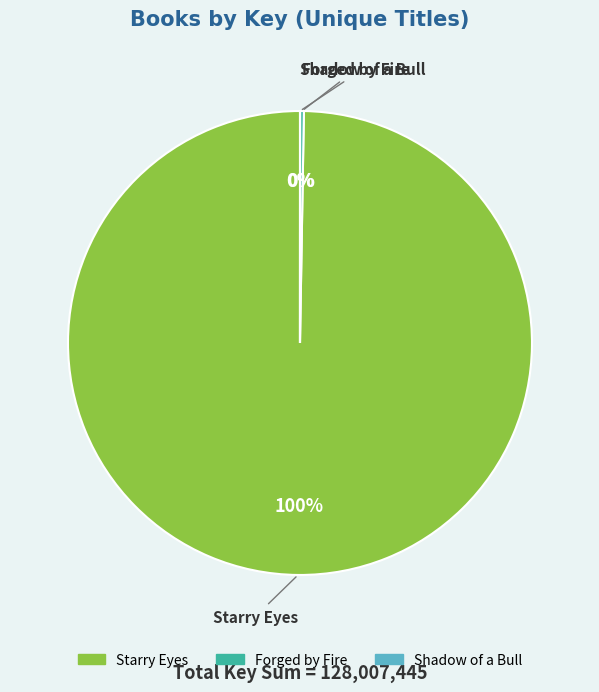

Does any single category account for the majority?

Yes